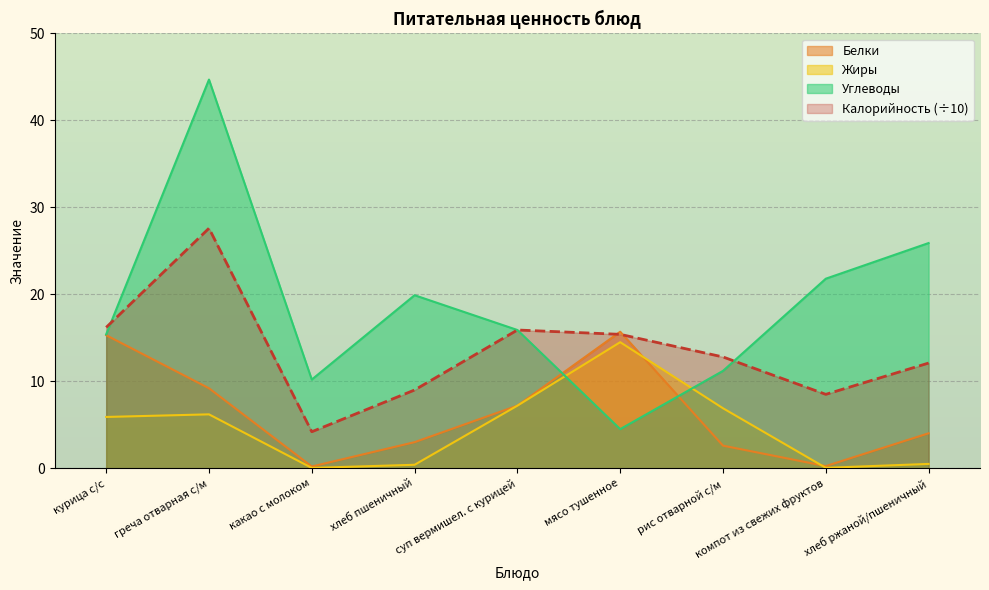

What is the highest value of the Белки series?

15.7